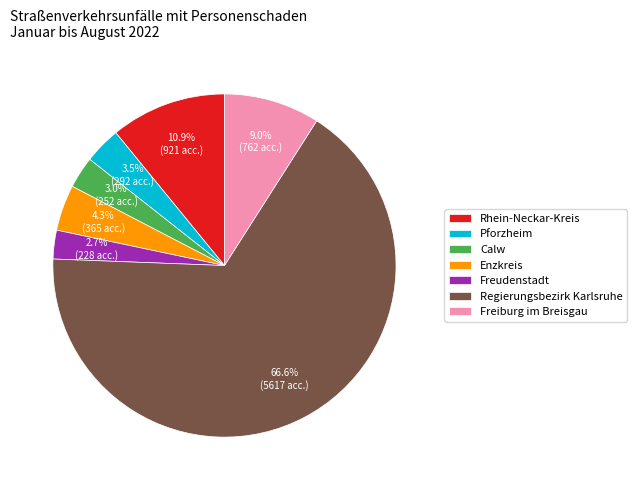

Does any single category account for the majority?

Yes